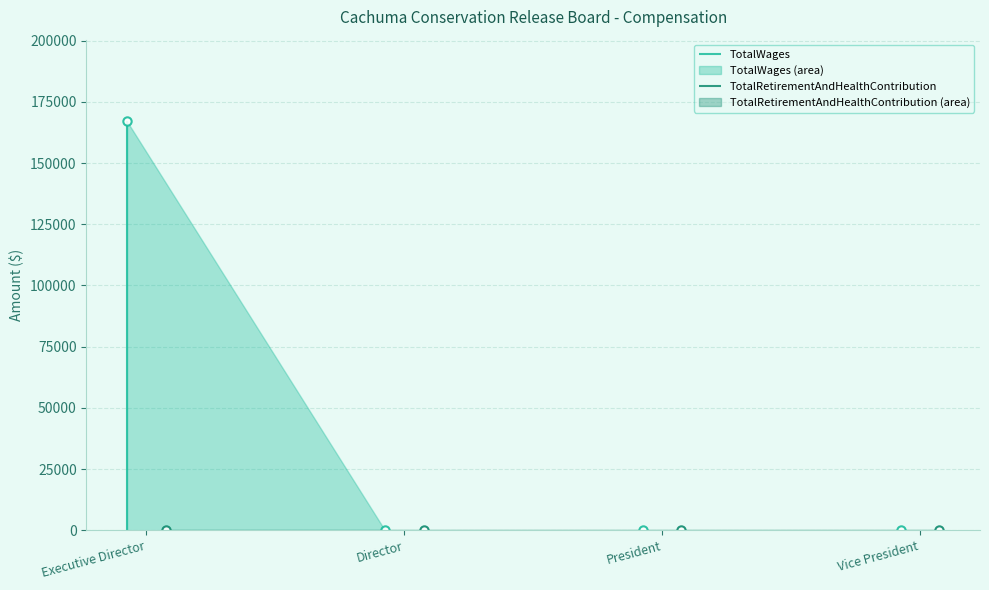

What is the value of the TotalWages point at the 1st from the left?

167000